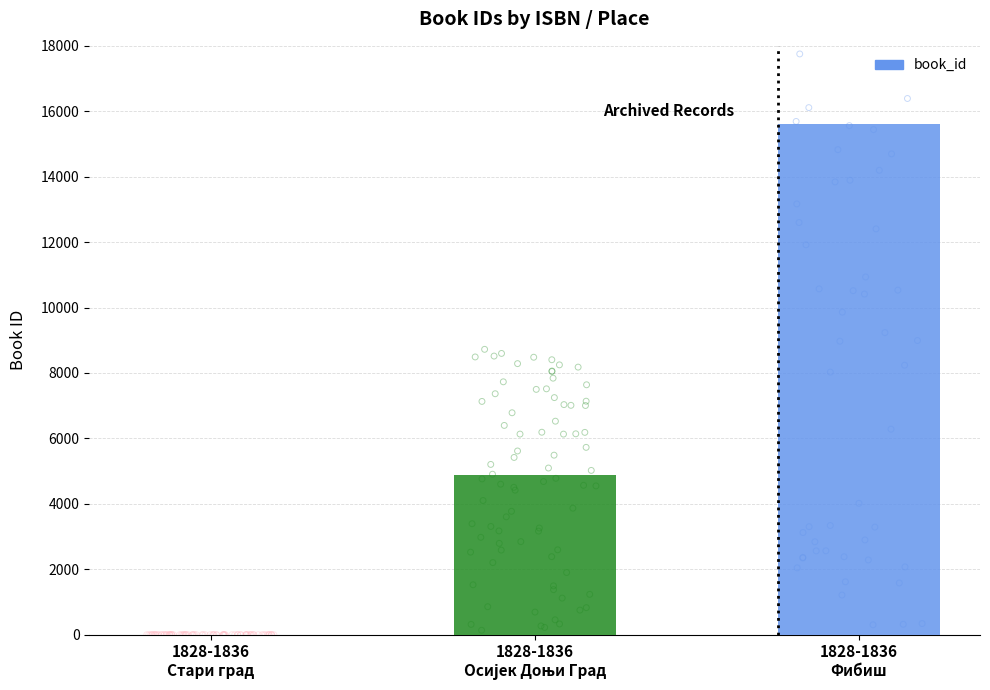

What is the change in value from 1828-1836
Осијек Доњи Град to 1828-1836
Фибиш?

+10714